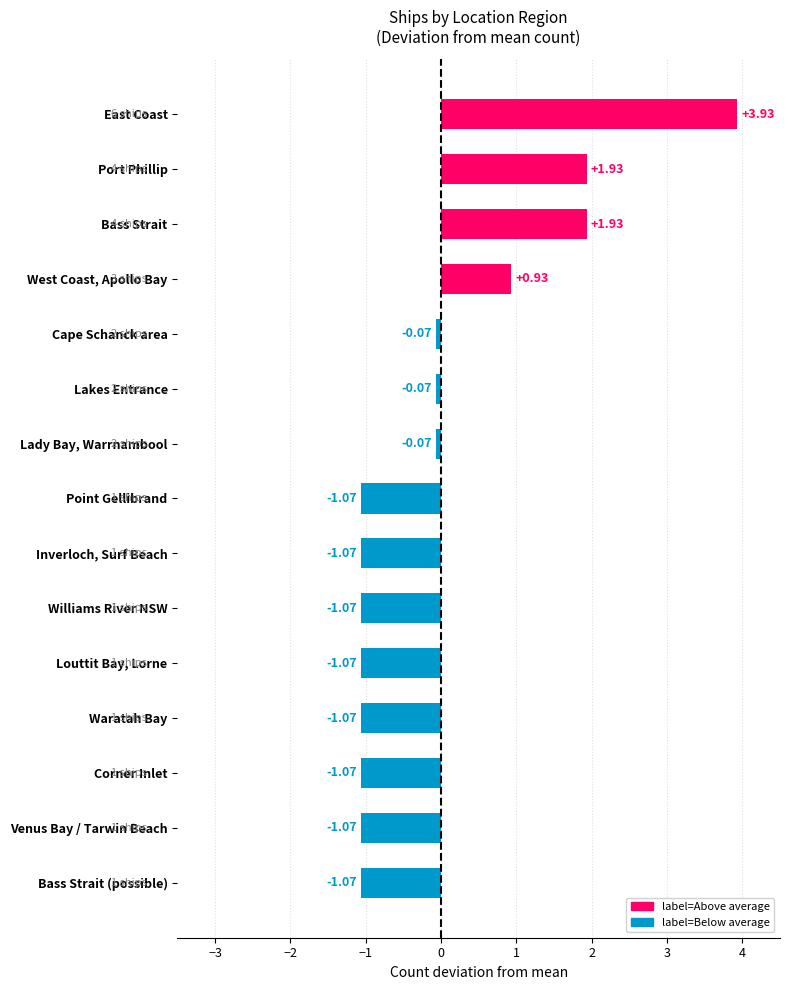

What is the difference between the values at East Coast and Inverloch, Surf Beach?

5.0